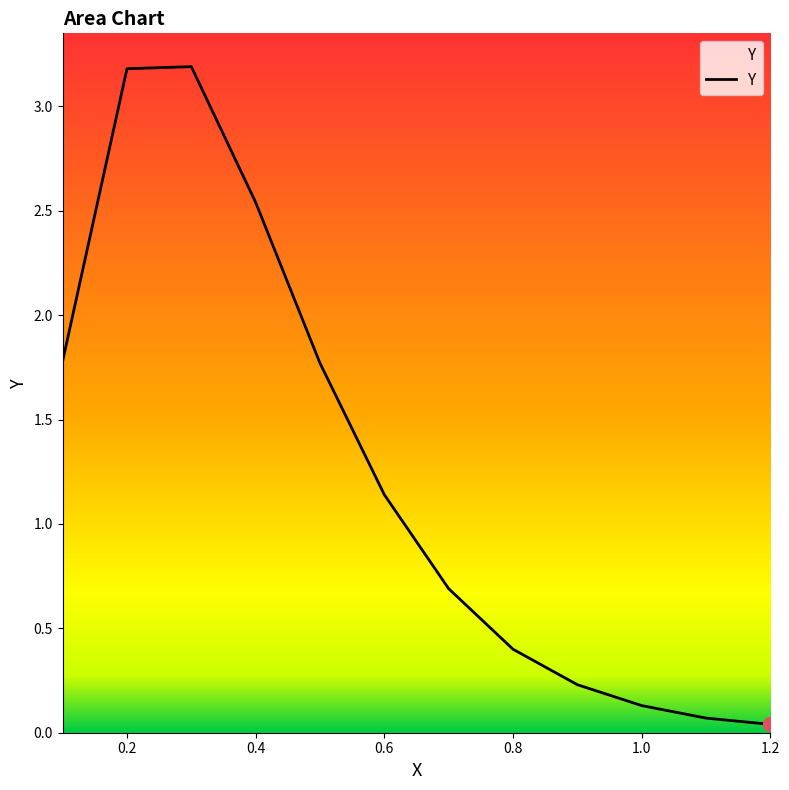

What is the greatest value displayed?

3.2